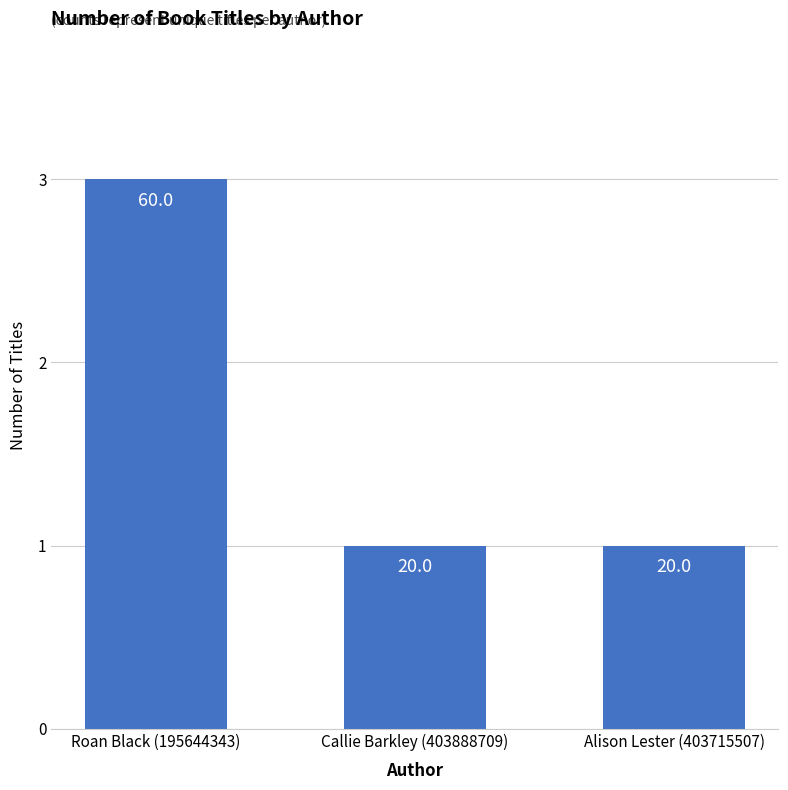

How many bars are there in total?

3